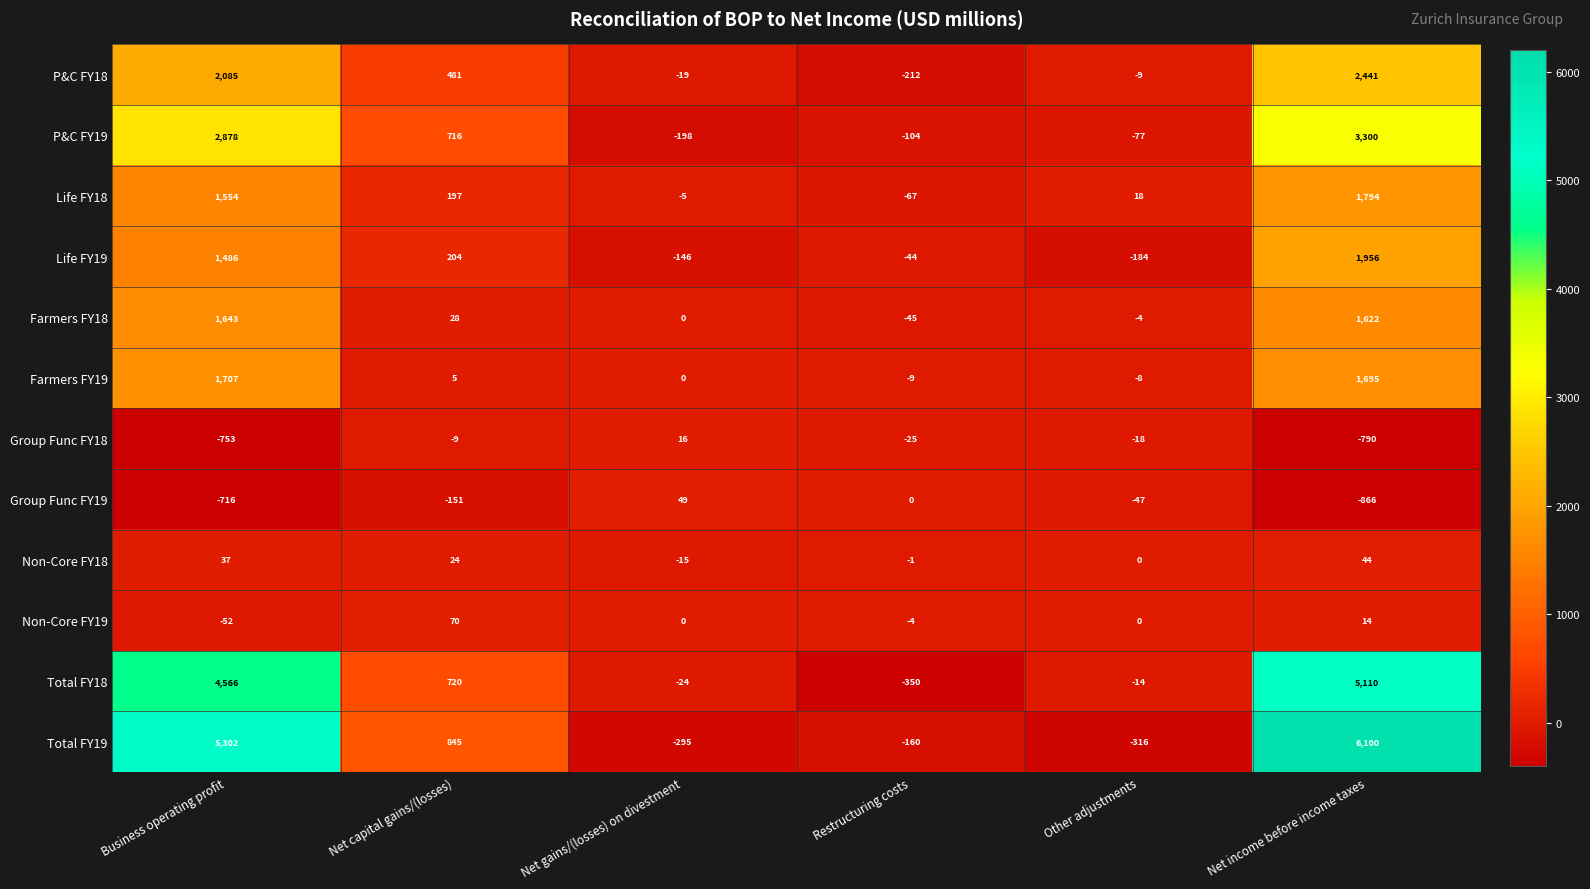

What is the difference between the maximum and minimum values in the Farmers FY18 series?

1688